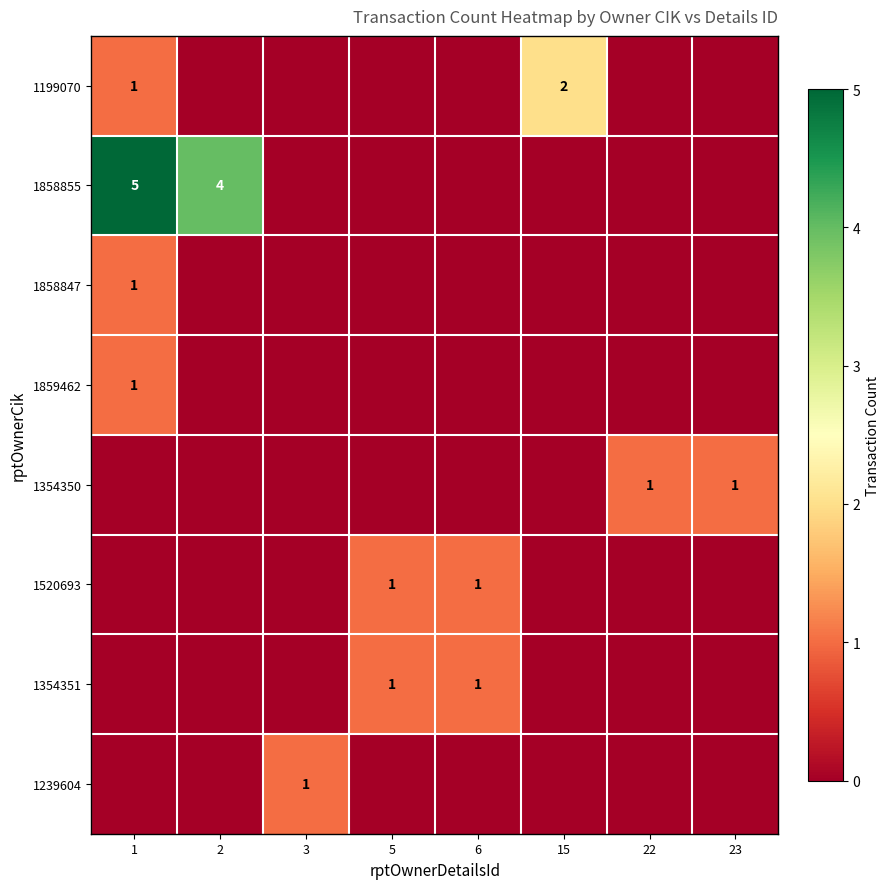

The value of 1859462 at 1 is 1. True or false?

True